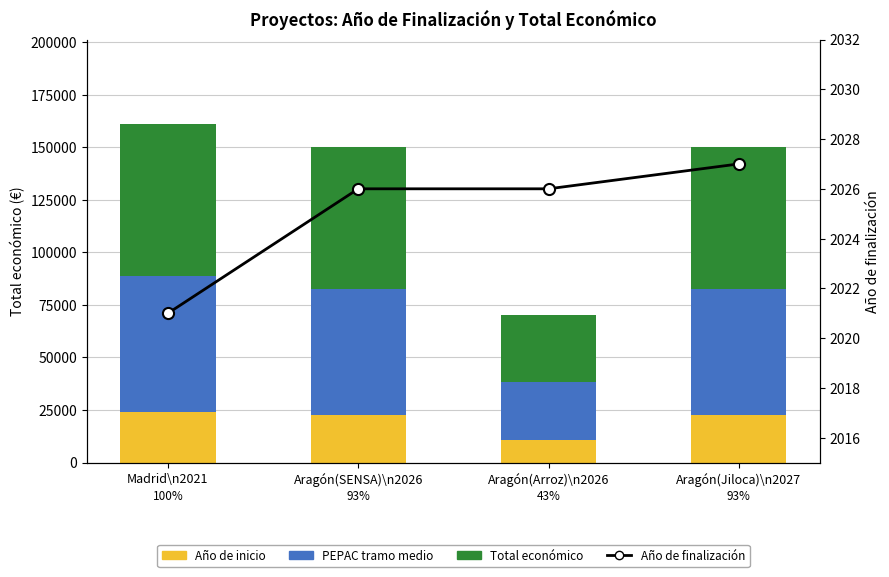

What is the label of the 2nd bar from the right?

Aragón(Arroz)\n2026